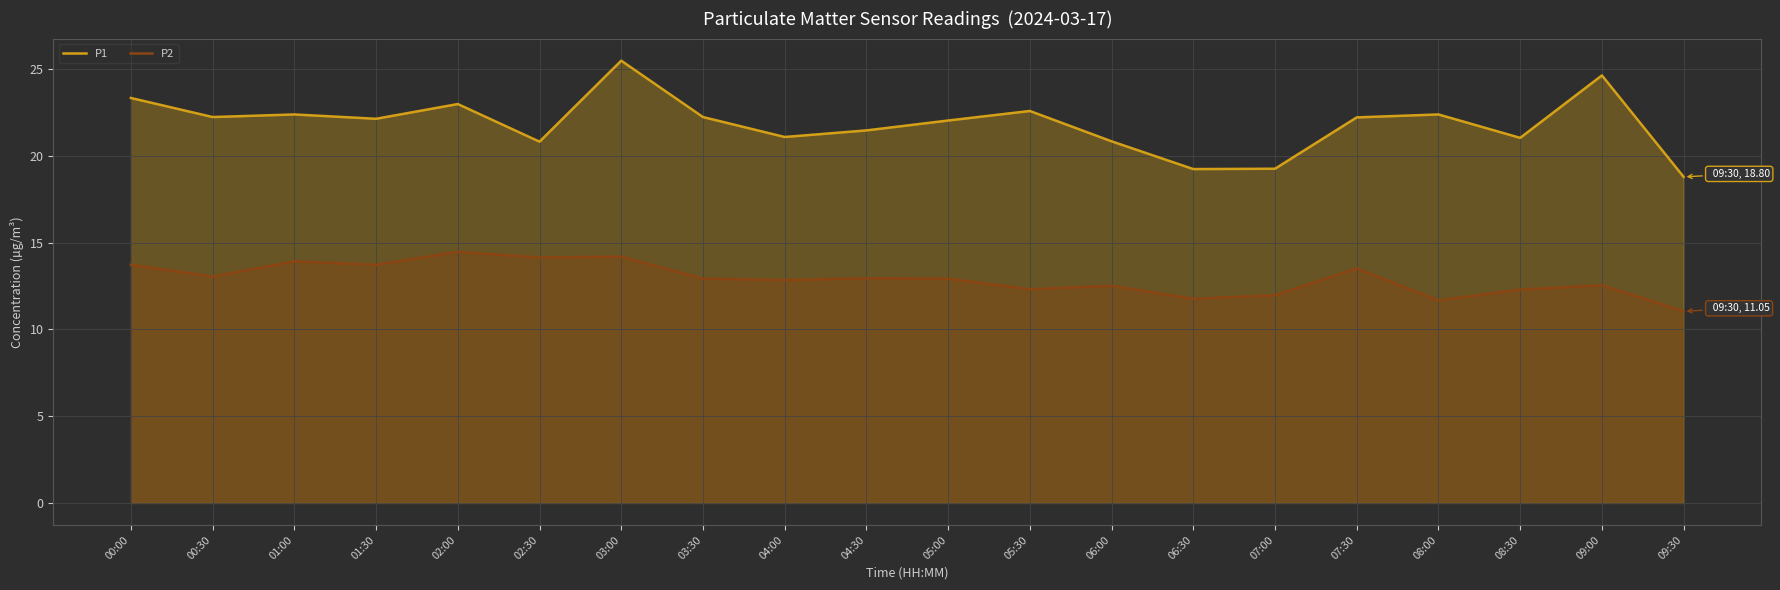

Where does the P1 series first go above 22?

00:00